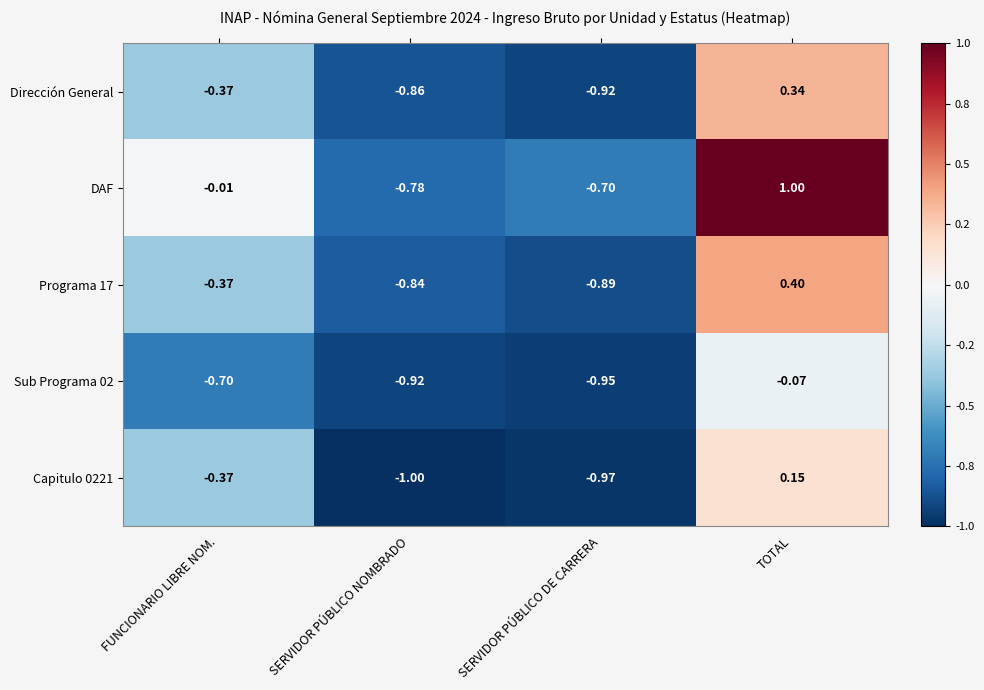

At which label does DAF first exceed 0?

TOTAL